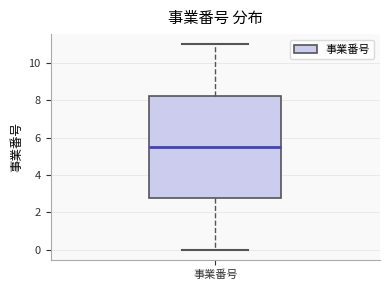

Where does the lower whisker of the box for 事業番号 end on the y-axis? The values are not printed on the chart, so give them approximately, as read against the axis.

0.0